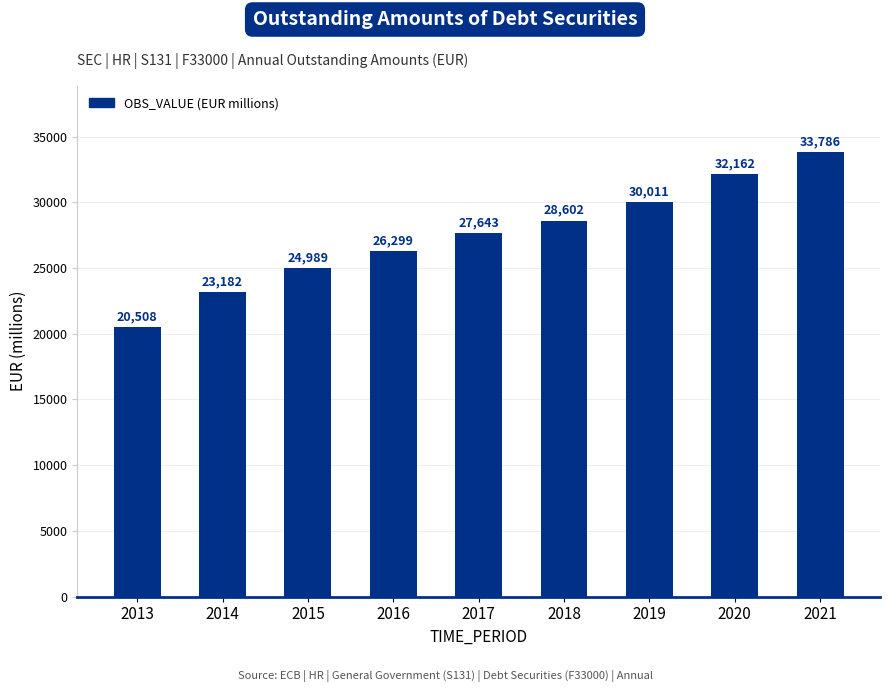

The value at 2019 is 30010.6. True or false?

True